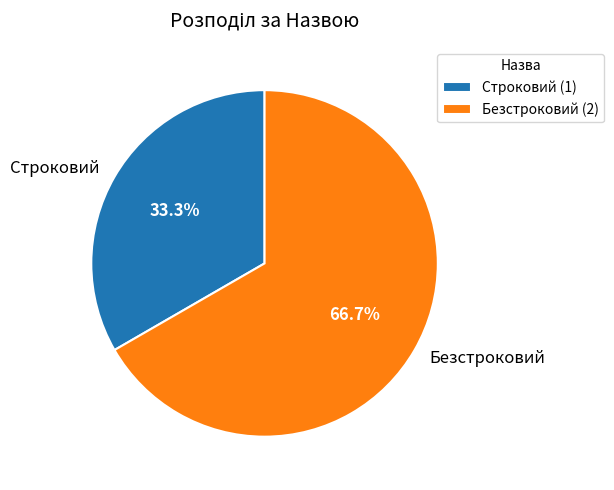

To the nearest percent, what is the difference between the largest and smallest slice percentages?

33%